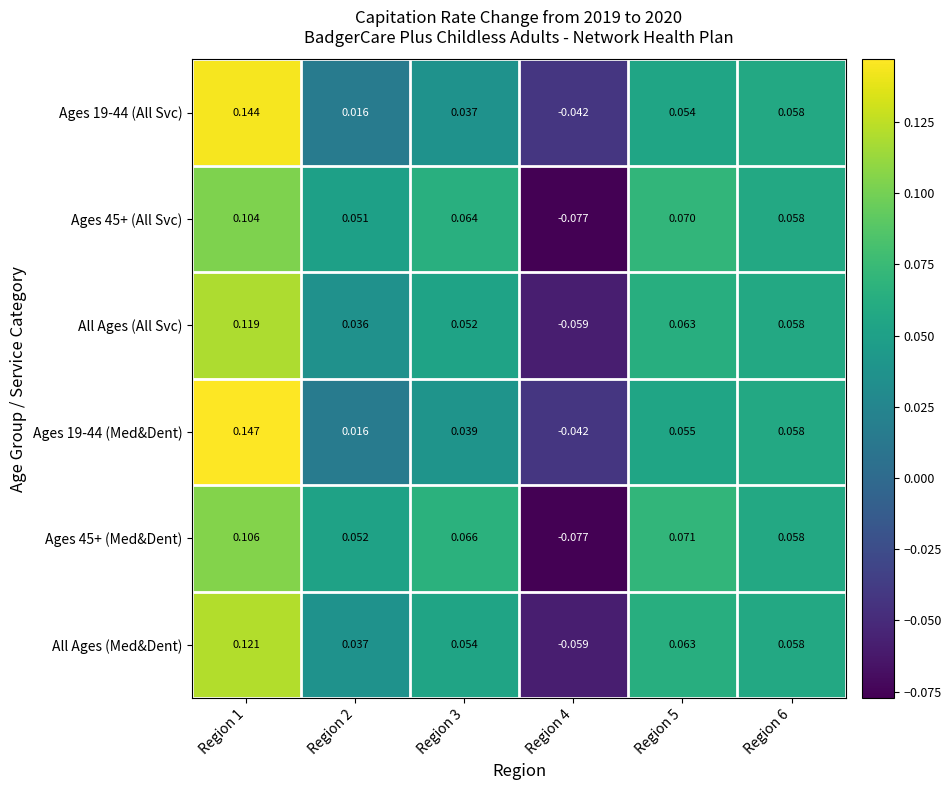

Is the value of Ages 19-44 (All Svc) at Region 2 greater than the value of Ages 19-44 (Med&Dent) at Region 1?

No